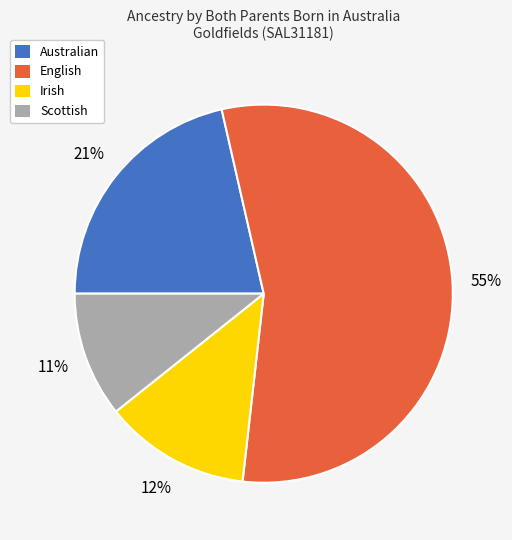

To the nearest percent, what portion does Scottish represent?

11%